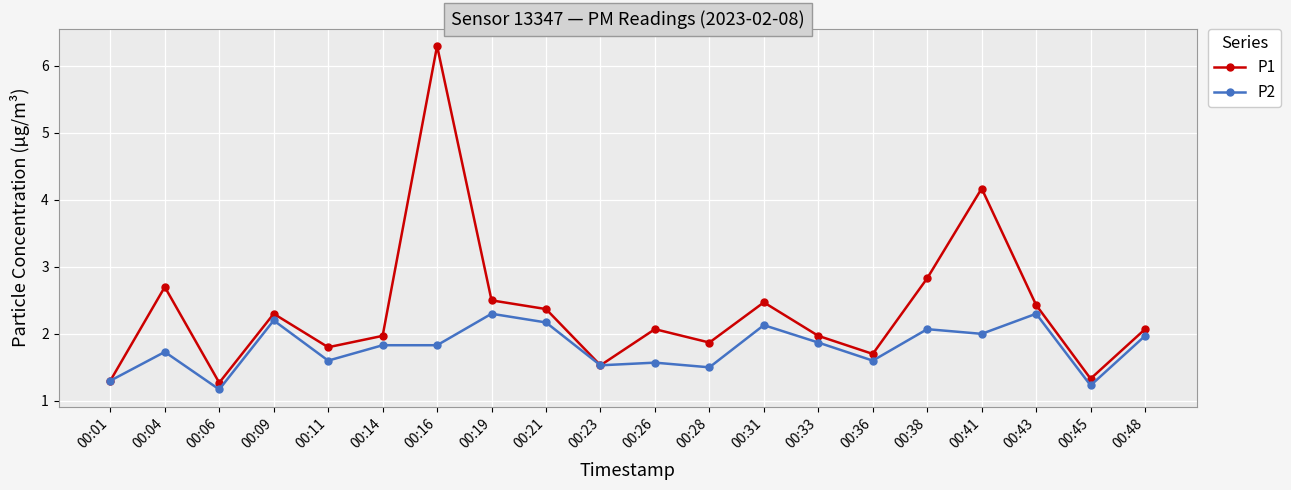

Reading left to right, transcribe all the data shown in this chart.

P1: 00:01=1.3	00:04=2.7	00:06=1.3	00:09=2.3	00:11=1.8	00:14=2.0	00:16=6.3	00:19=2.5	00:21=2.4	00:23=1.5	00:26=2.1	00:28=1.9	00:31=2.5	00:33=2.0	00:36=1.7	00:38=2.8	00:41=4.2	00:43=2.4	00:45=1.3	00:48=2.1
P2: 00:01=1.3	00:04=1.7	00:06=1.2	00:09=2.2	00:11=1.6	00:14=1.8	00:16=1.8	00:19=2.3	00:21=2.2	00:23=1.5	00:26=1.6	00:28=1.5	00:31=2.1	00:33=1.9	00:36=1.6	00:38=2.1	00:41=2.0	00:43=2.3	00:45=1.2	00:48=2.0